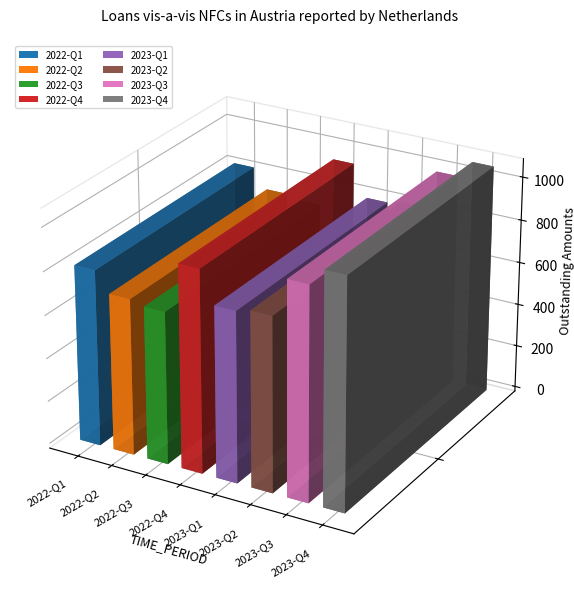

Is it true that the value at 2023-Q4 is 1063?

True